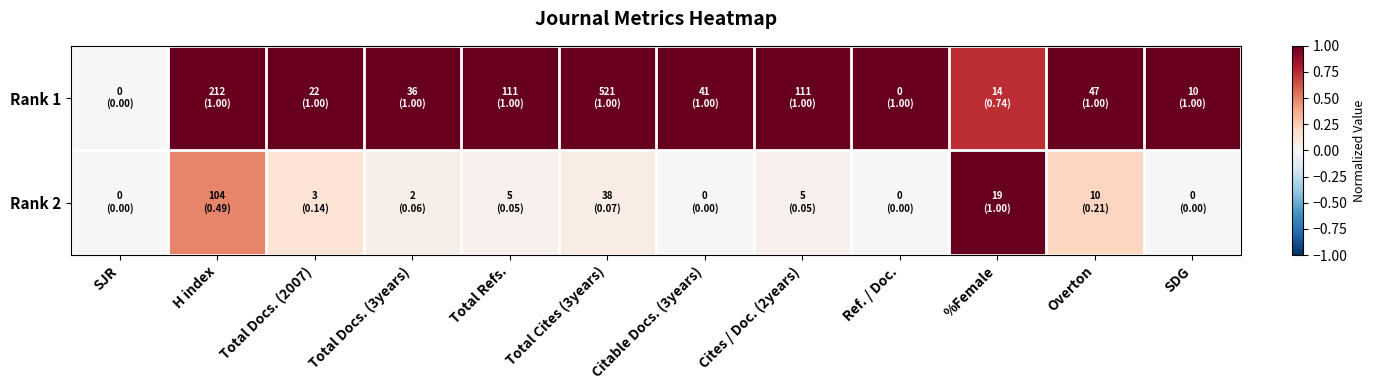

How many series are shown in this chart?

2